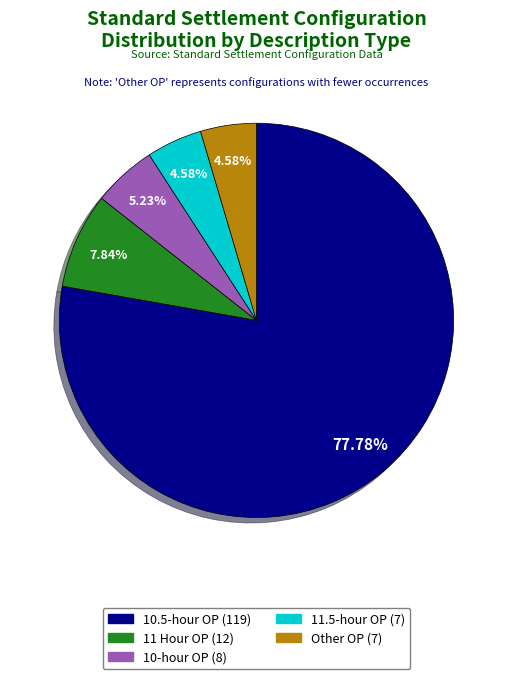

What is the smallest slice in the pie chart?

11.5-hour OP